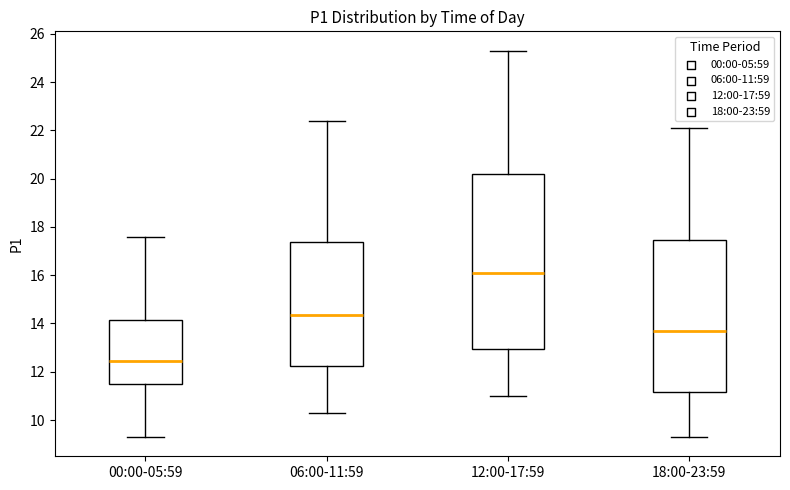

Where does the upper whisker of the box for 00:00-05:59 end on the y-axis? The values are not printed on the chart, so give them approximately, as read against the axis.

17.6